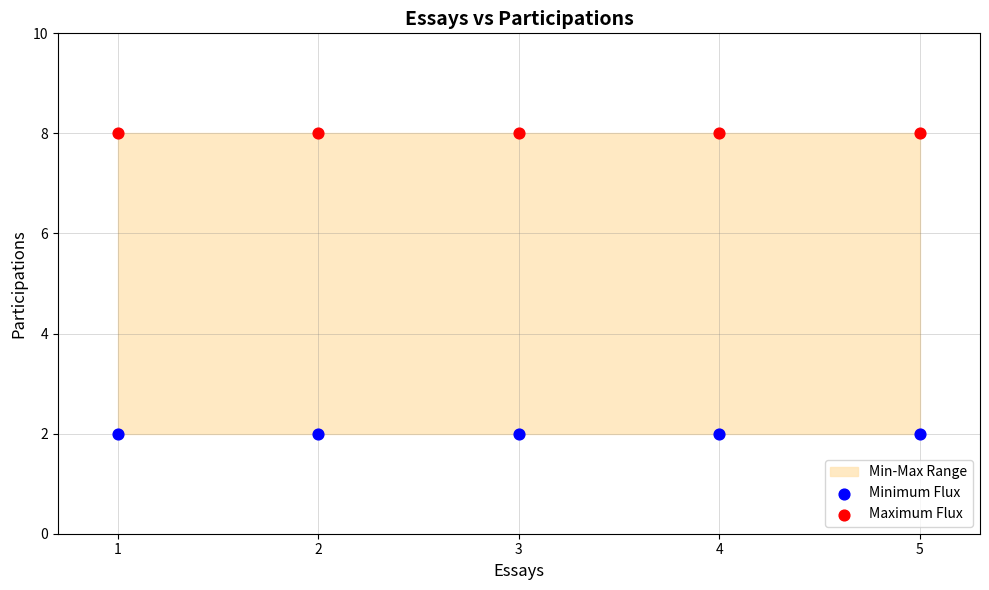

Which series reaches the maximum Y coordinate?

Maximum Flux